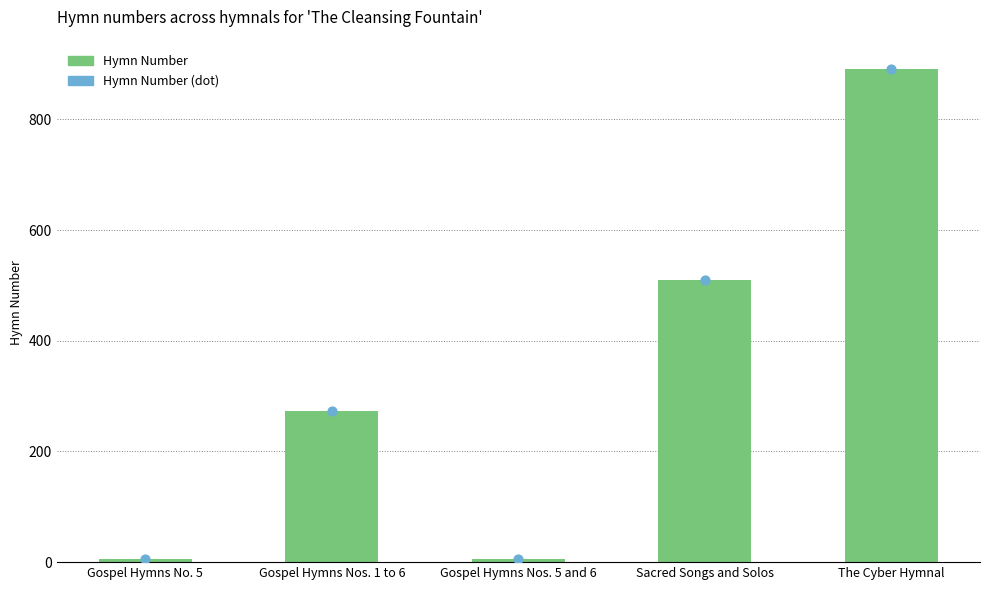

What is the change in value from Gospel Hymns No. 5 to Gospel Hymns Nos. 1 to 6?

+267